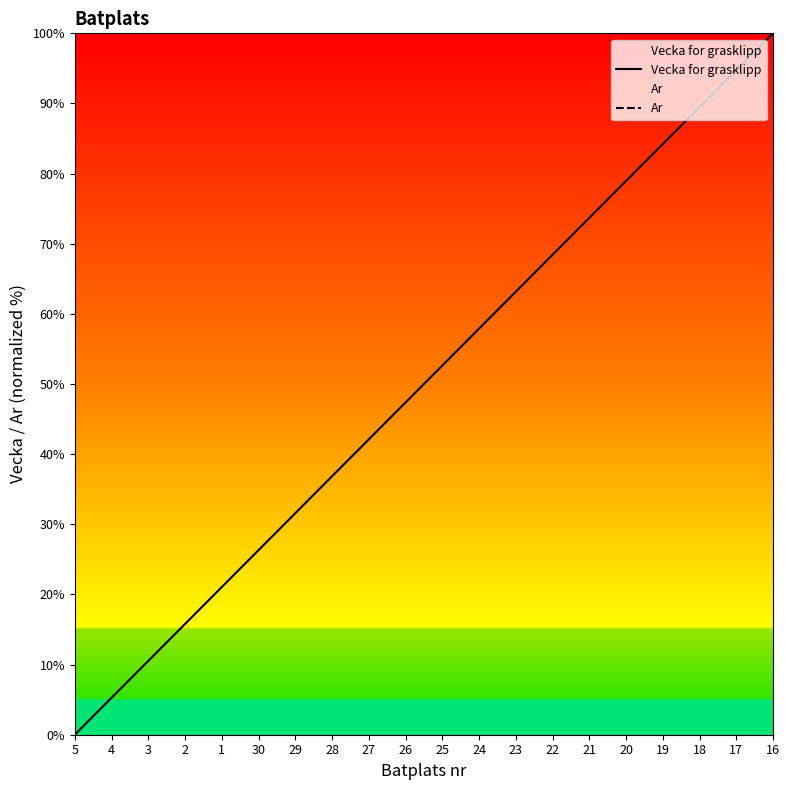

At how many categories does at least one series exceed 26?

15